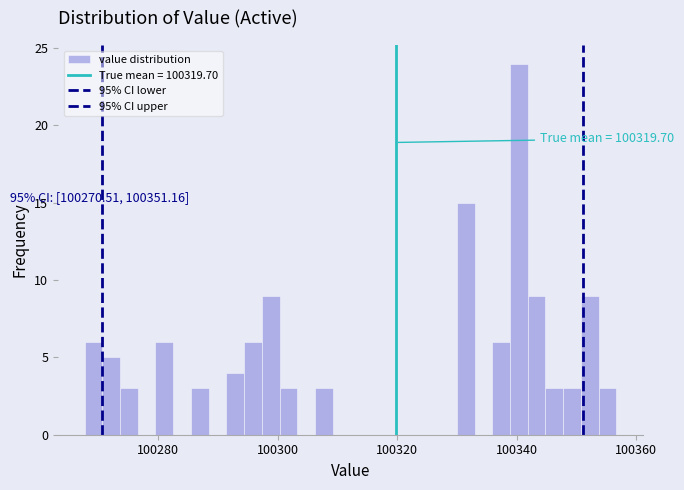

Around what value on the x-axis is the tallest bar? Give the approximate position of its centre, as read against the axis.

100340